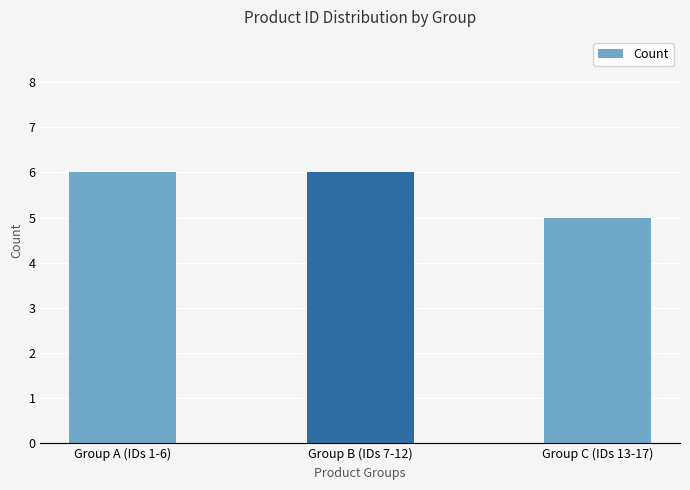

Count the values in the range 5 to 6.

3